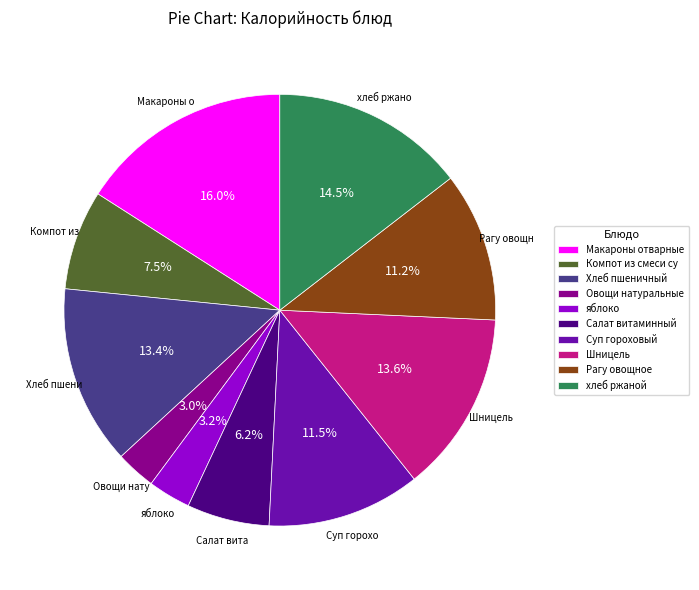

What percentage do хлеб ржаной and Рагу овощное together represent?

25.7%